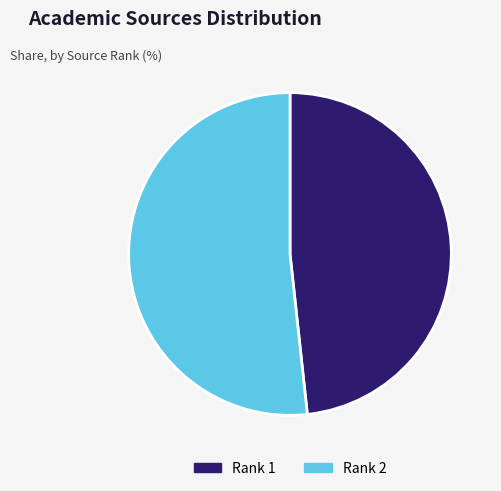

Which has a higher value, Rank 1 or Rank 2?

Rank 2